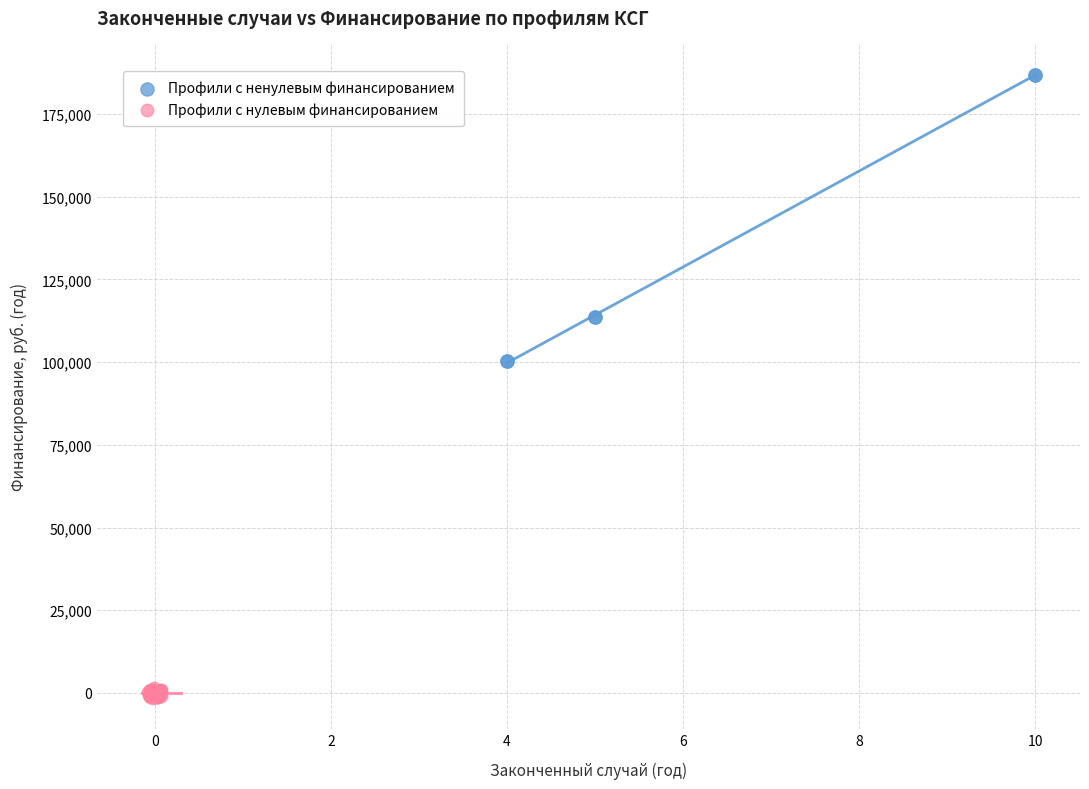

Which series has the widest spread of Y values?

Профили с ненулевым финансированием